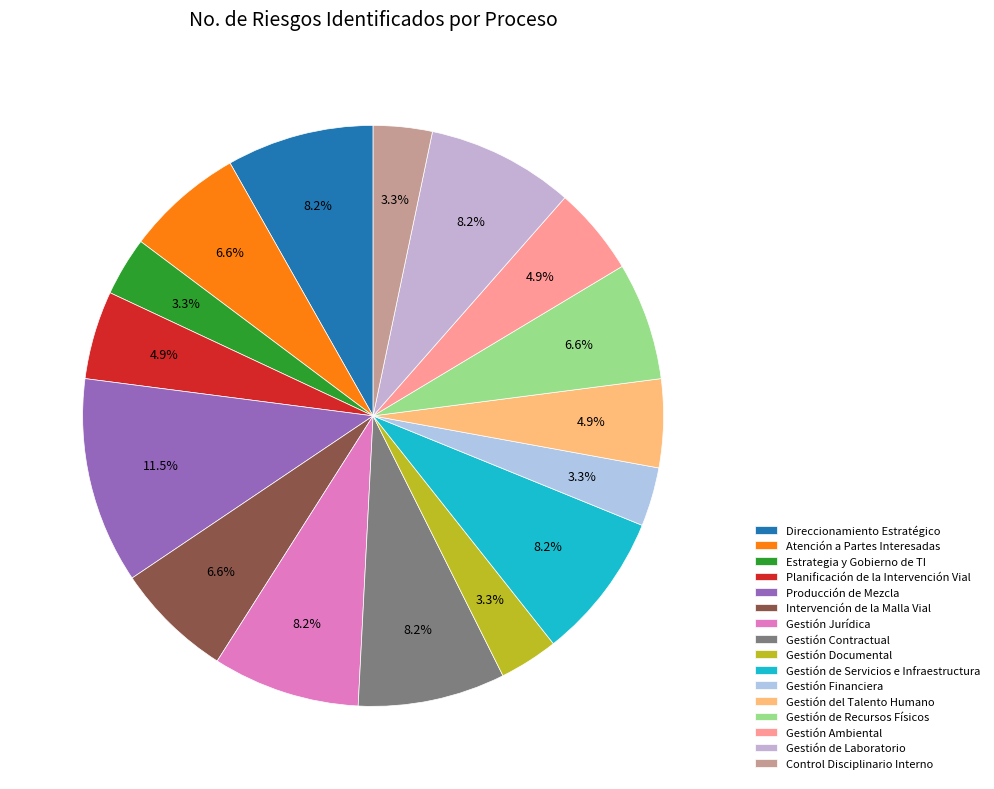

To the nearest percent, what percentage of the pie is Gestión de Recursos Físicos?

7%